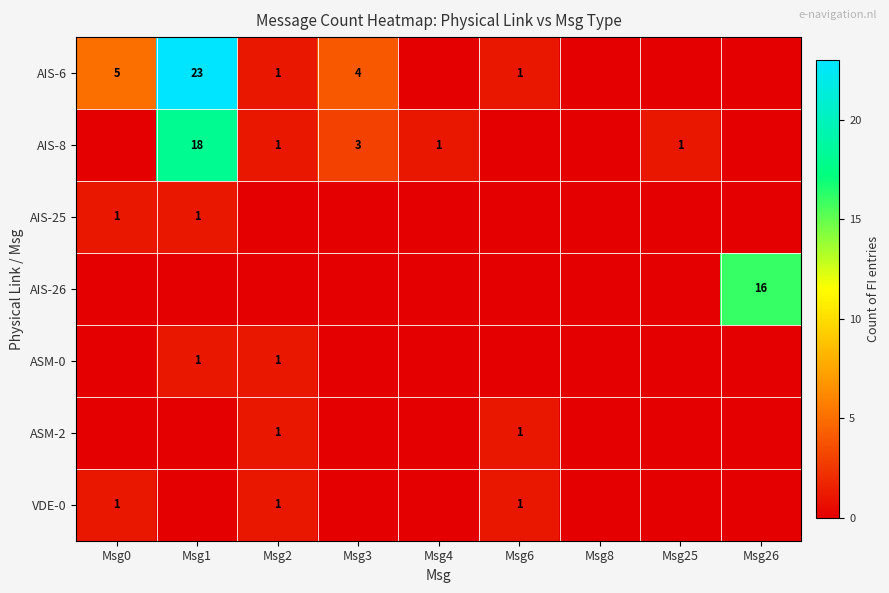

What is the spread (max minus min) of values at Msg4?

1